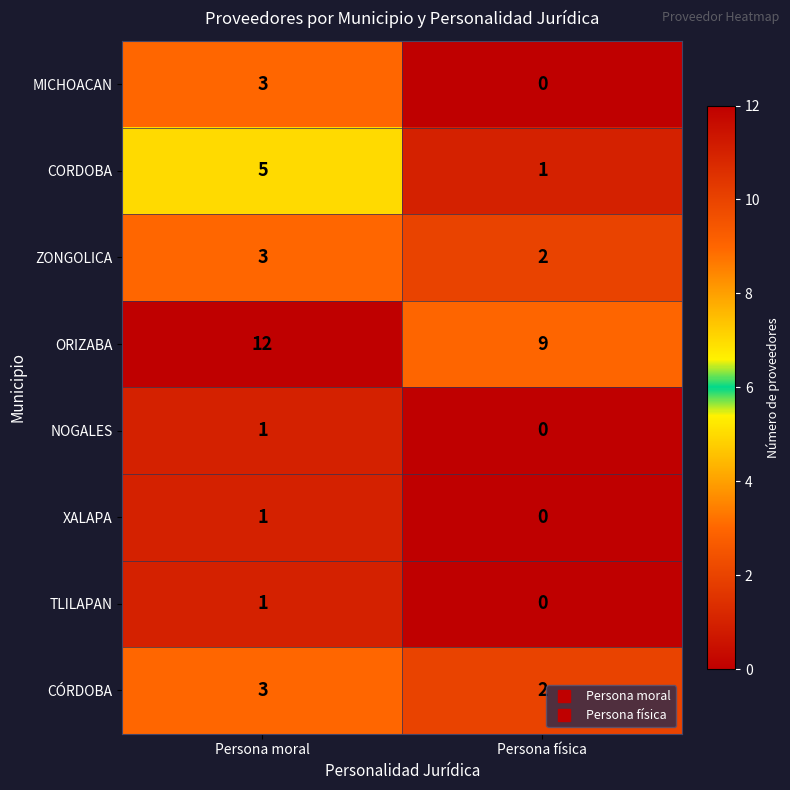

List the labels in order of MICHOACAN value, smallest first.

Persona física, Persona moral